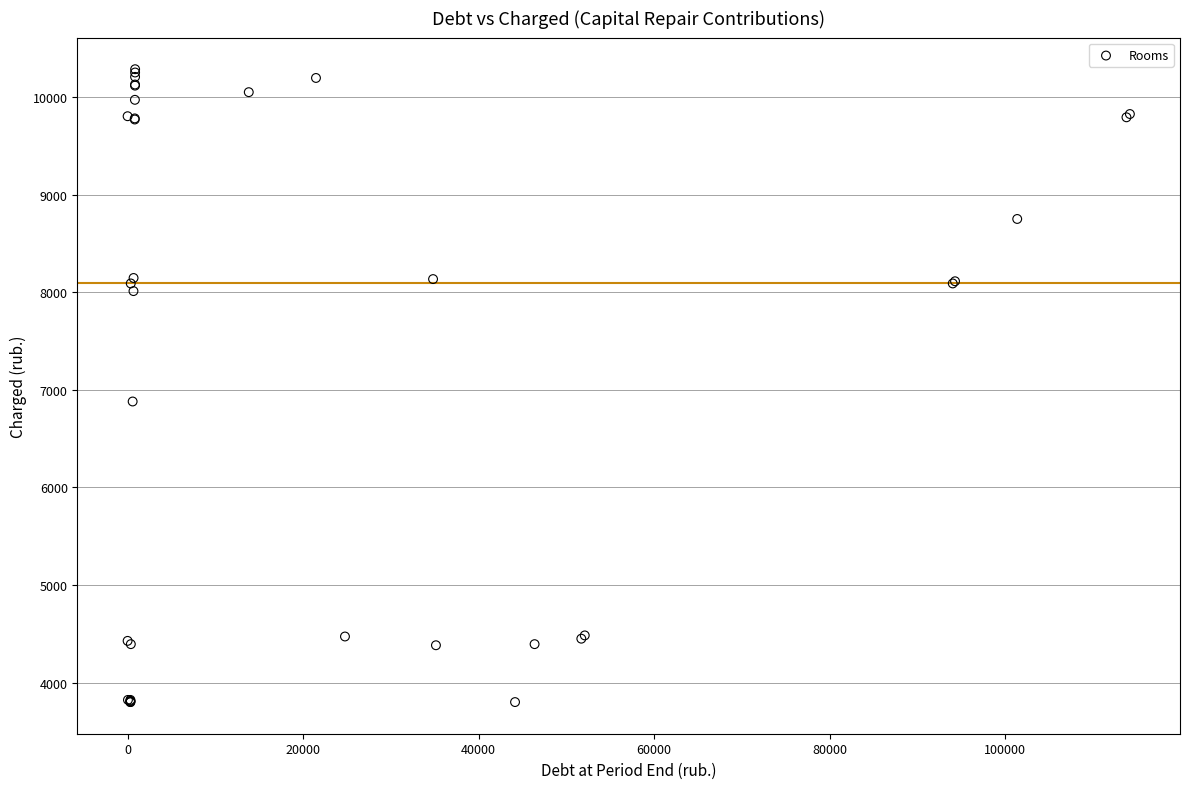

What Y value in the scatter plot is closest to 7044?

6881.8